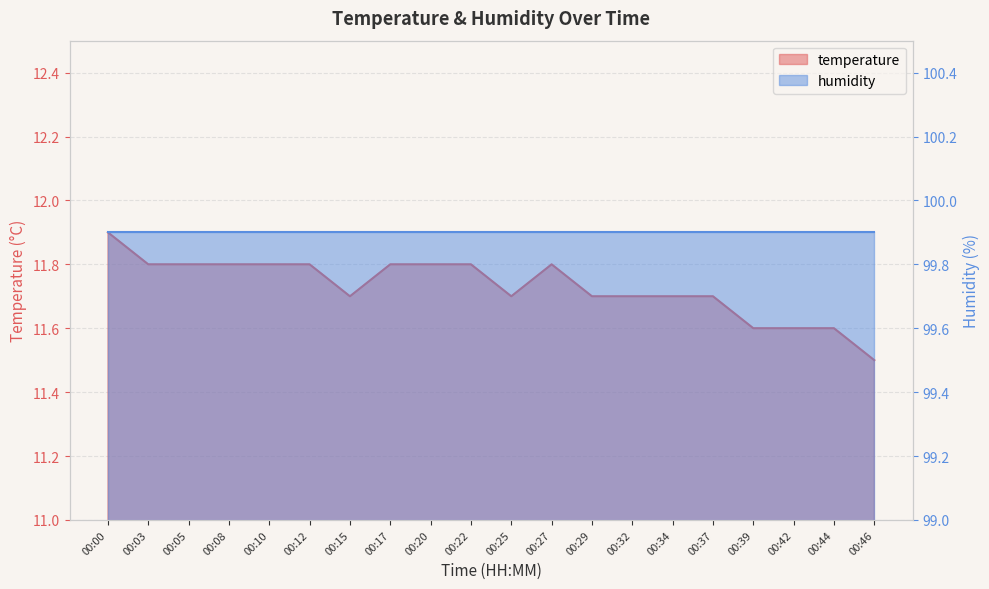

How many categories are shown in the chart?

20